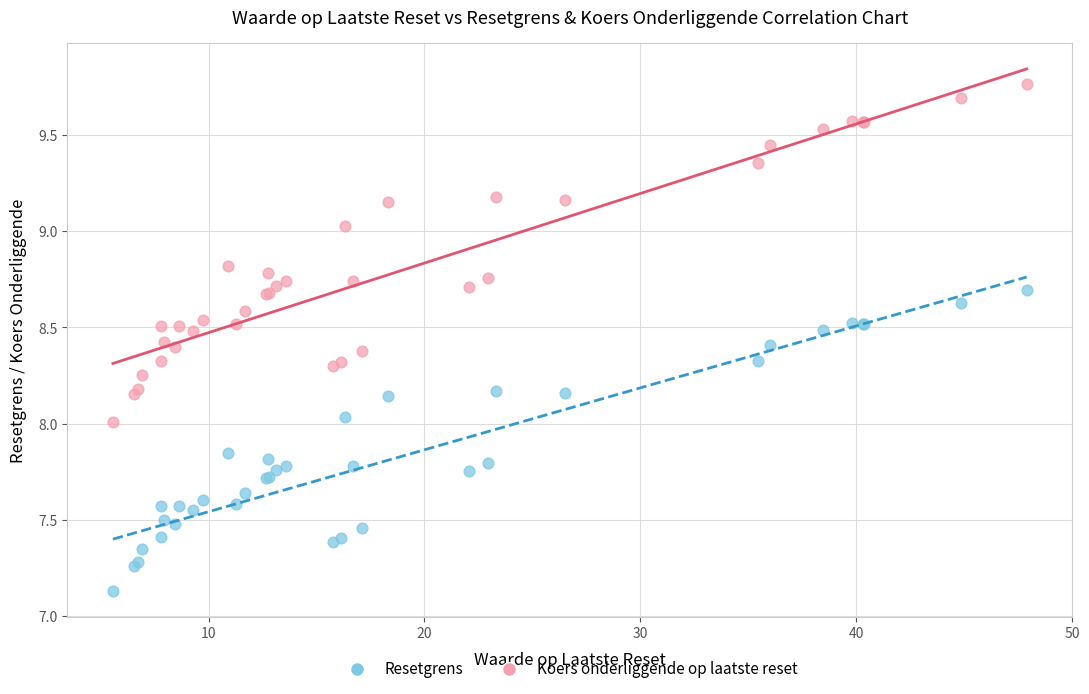

Which series reaches the maximum Y coordinate?

Koers onderliggende op laatste reset